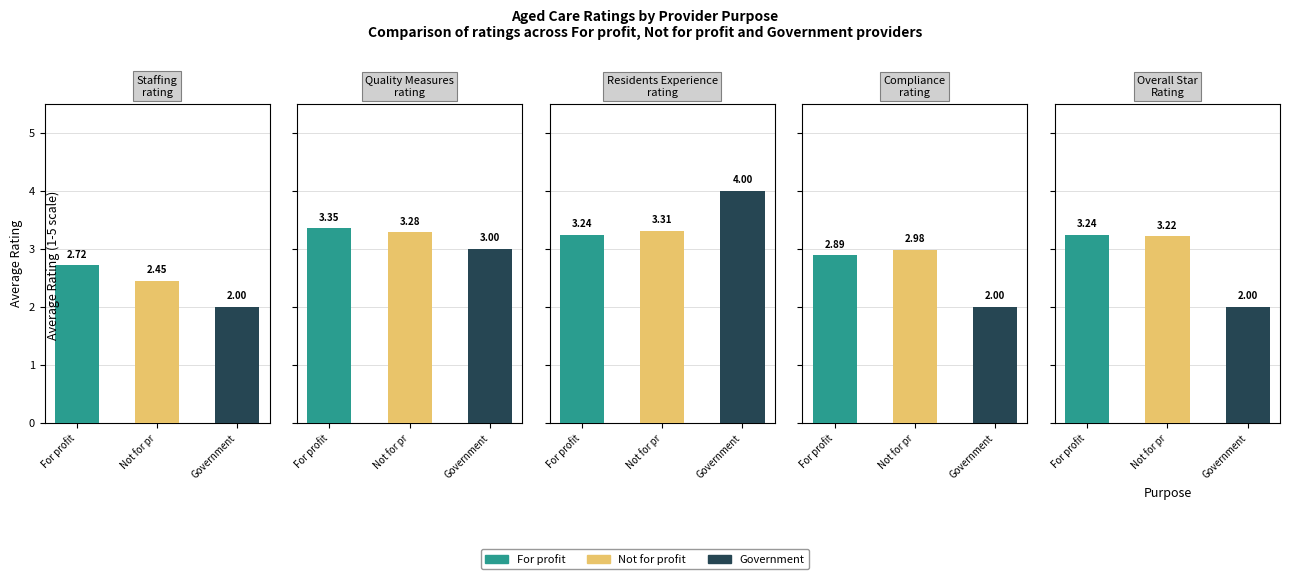

True or false: For profit has a value of 4.6 at Staffing rating.

False